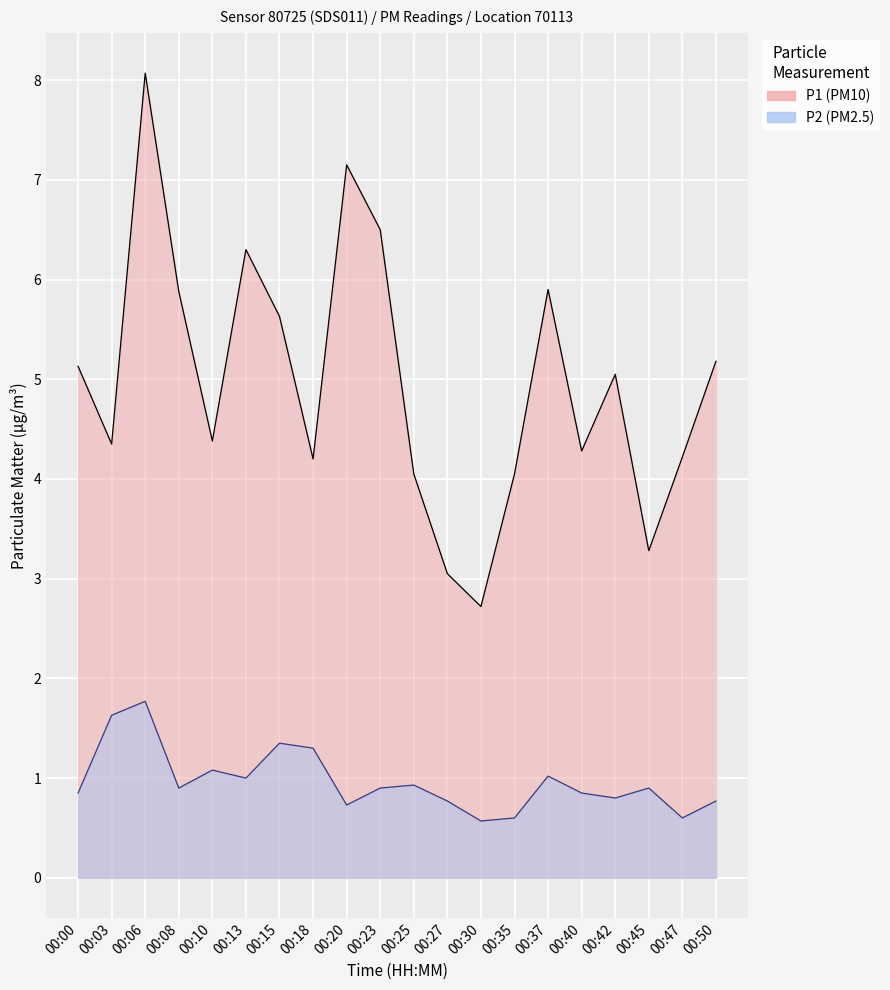

Rank the categories by P1 value from lowest to highest.

00:30, 00:27, 00:45, 00:25, 00:35, 00:18, 00:47, 00:40, 00:03, 00:10, 00:42, 00:00, 00:50, 00:15, 00:08, 00:37, 00:13, 00:23, 00:20, 00:06